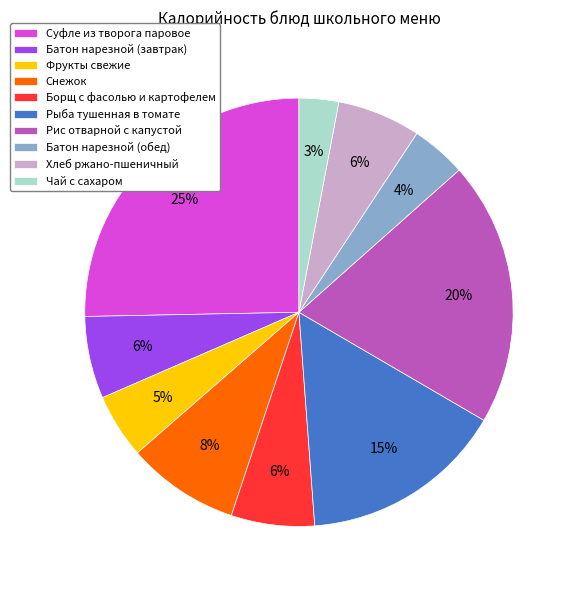

Between Хлеб ржано-пшеничный and Снежок, which is larger?

Снежок